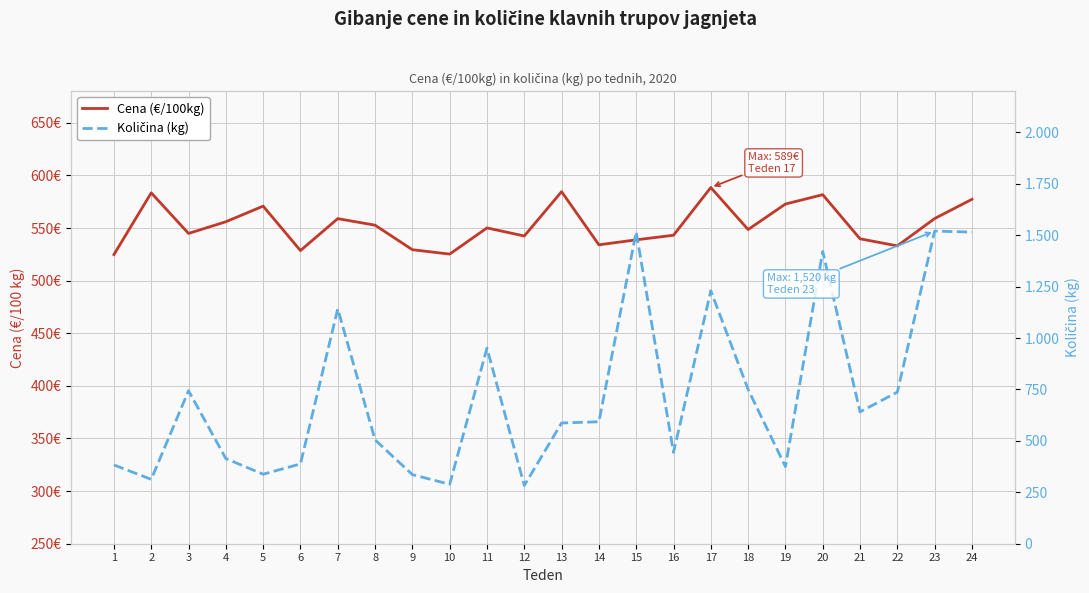

Does the chart display data point markers on the line(s)?

No